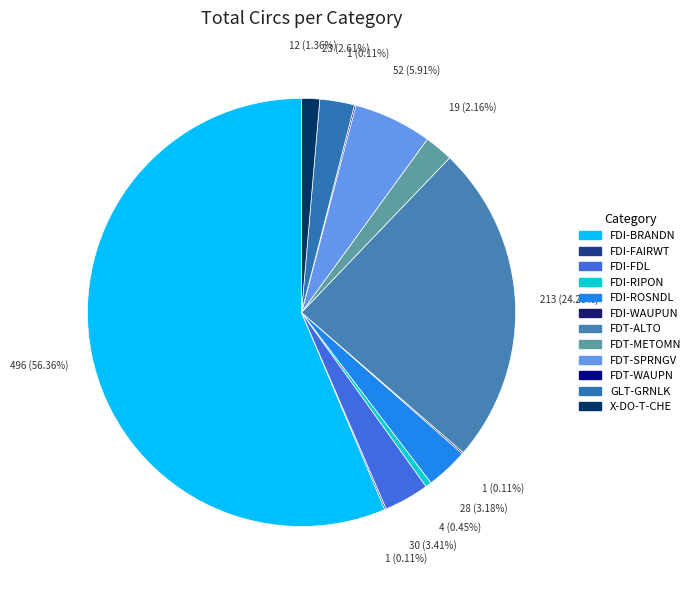

What portion of the pie excludes FDI-FDL?

96.6%